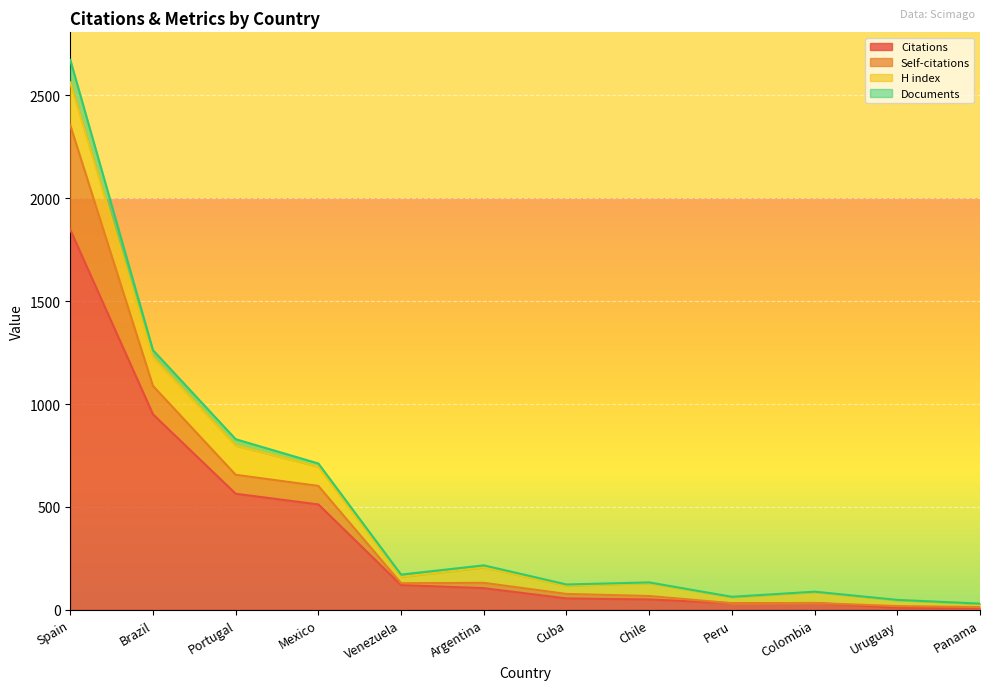

What are all the series names shown in the legend?

Citations, Self-citations, H index, Documents